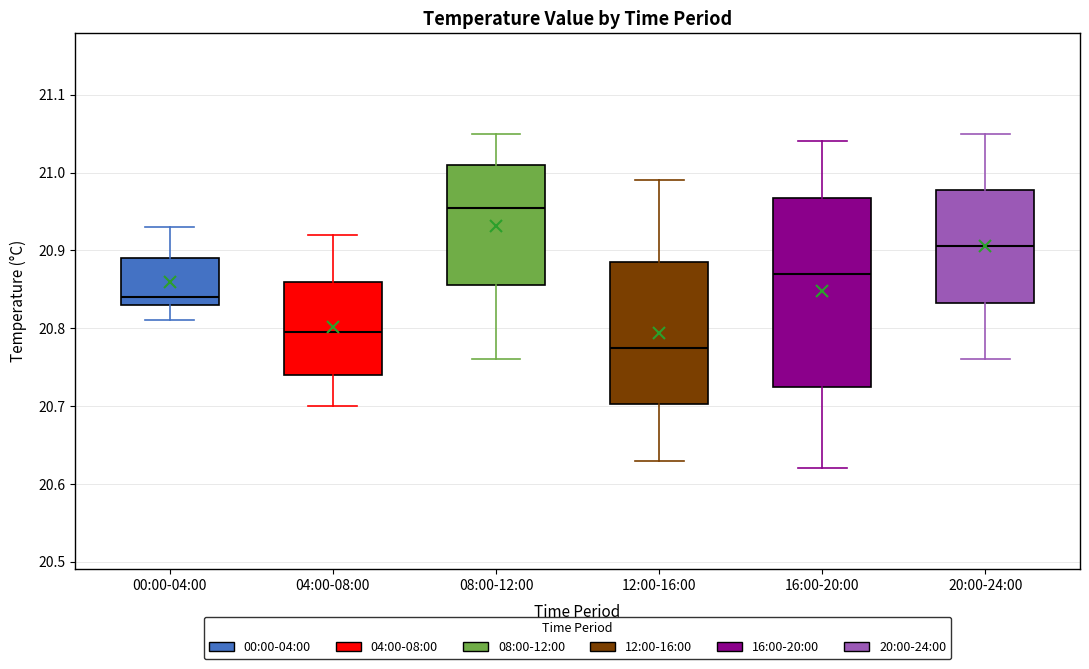

Which box's median line is the highest?

08:00-12:00